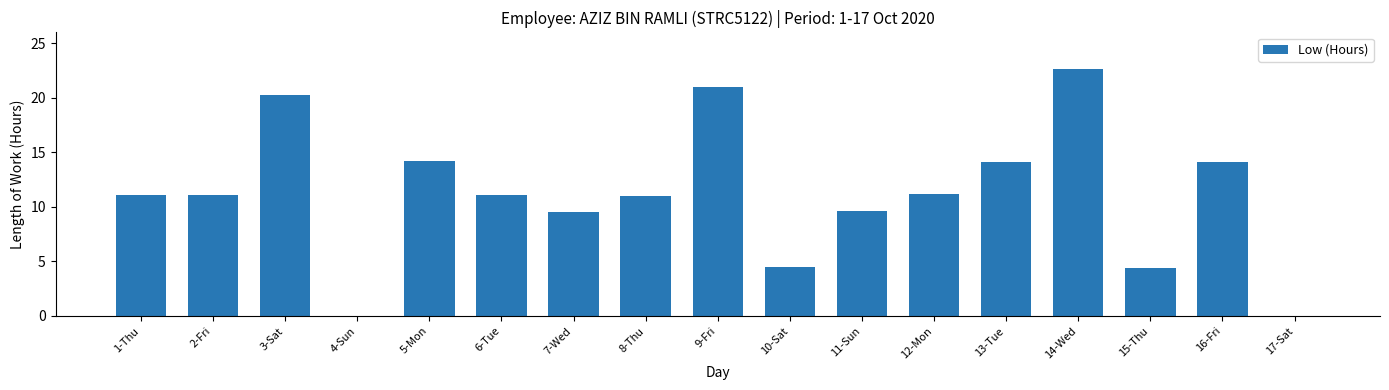

What is the change in value from 1-Thu to 7-Wed?

-1.5